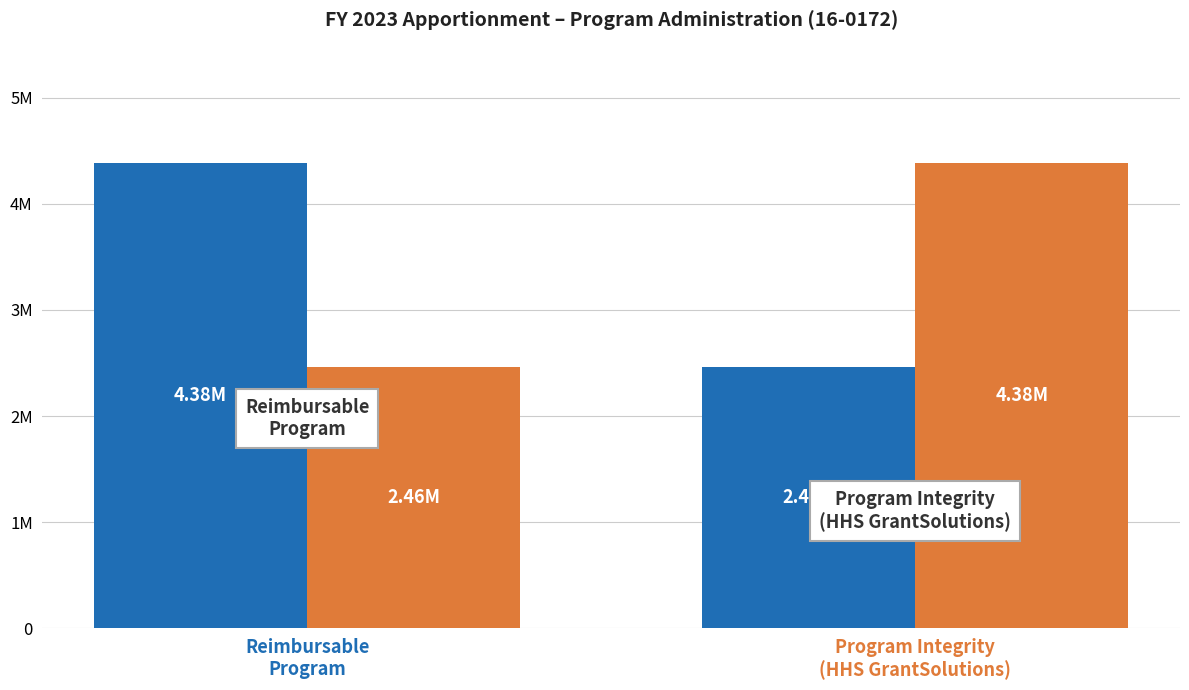

What is the difference between the highest and lowest values at Reimbursable
Program?

1923438